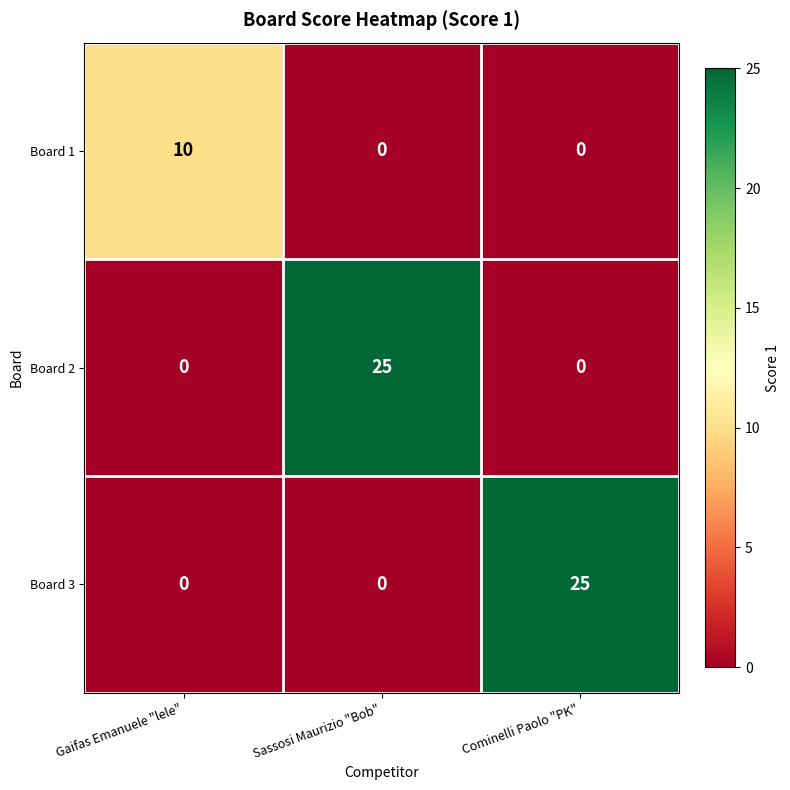

What is the average value of the Board 2 series?

8